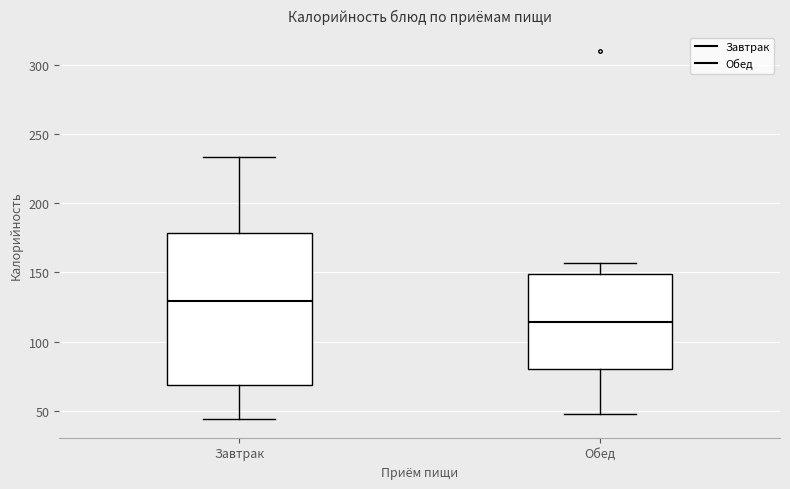

Comparing the boxes themselves (not the whiskers), which one is the tallest?

Завтрак